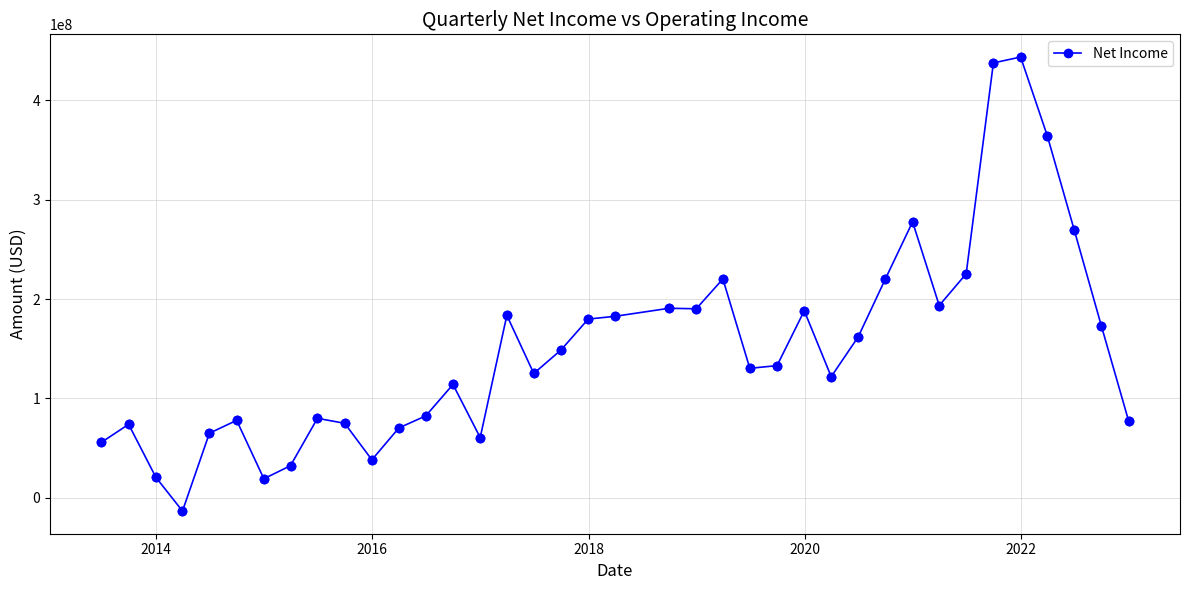

What is the average value?

149758252